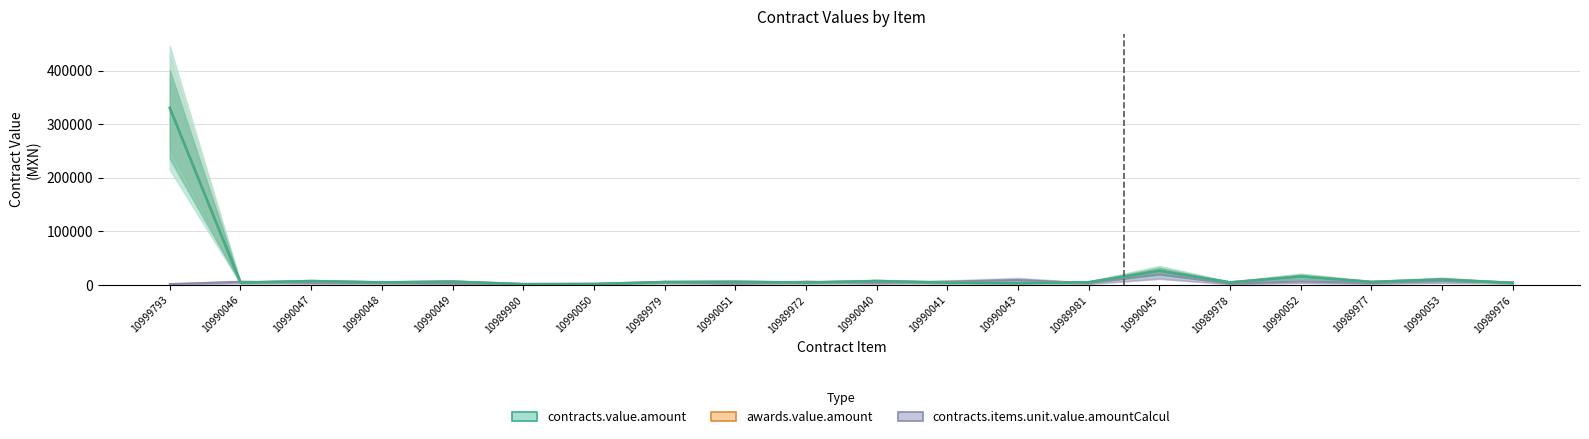

True or false: contracts.items.unit.value.amountCalcul has a value of 3765.8 at 10989977.

True